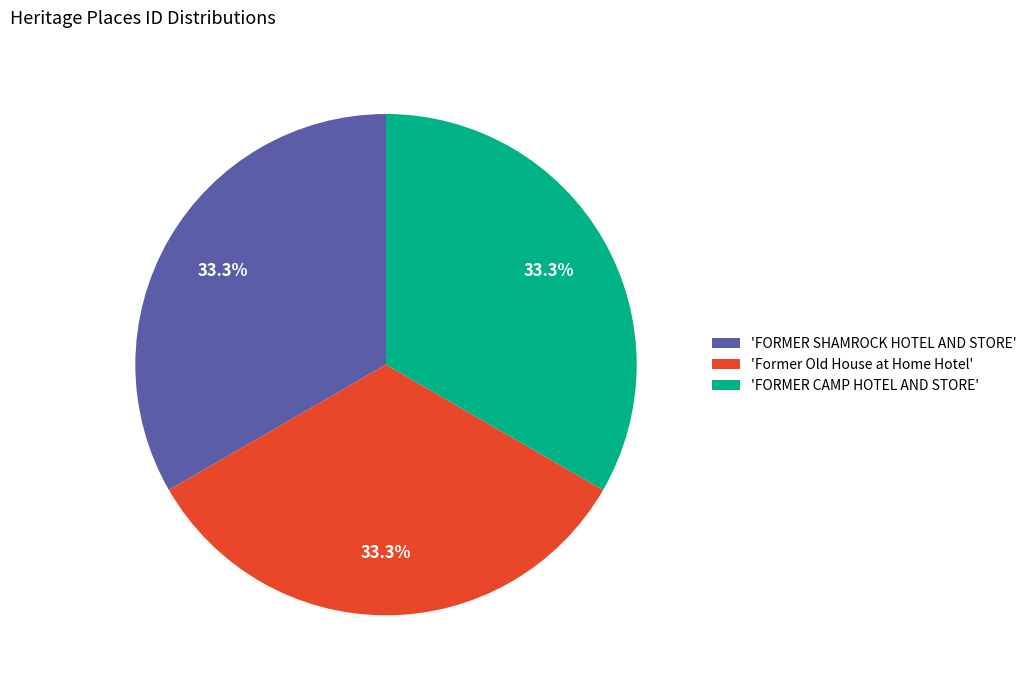

Is the sum of 'FORMER CAMP HOTEL AND STORE' and 'FORMER SHAMROCK HOTEL AND STORE' greater than half?

Yes